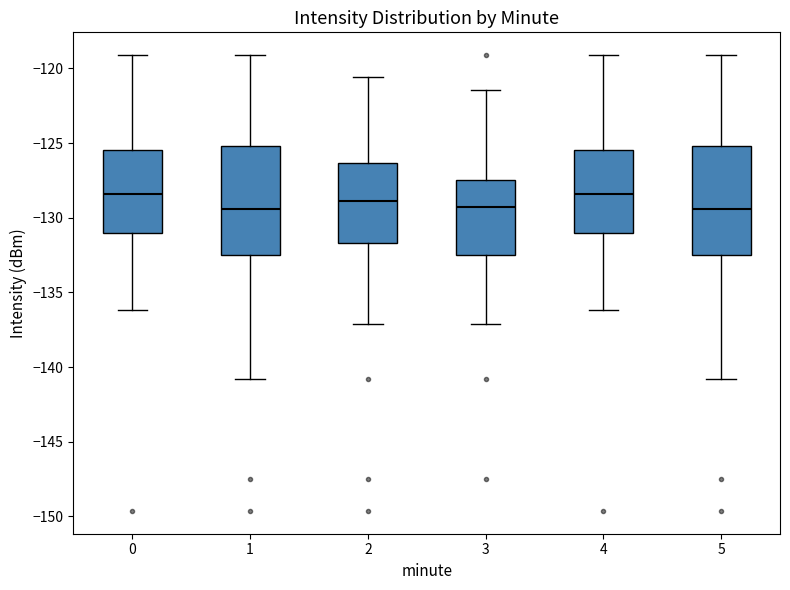

Where does the upper whisker of the box at x = 4 end on the y-axis? The values are not printed on the chart, so give them approximately, as read against the axis.

-119.0